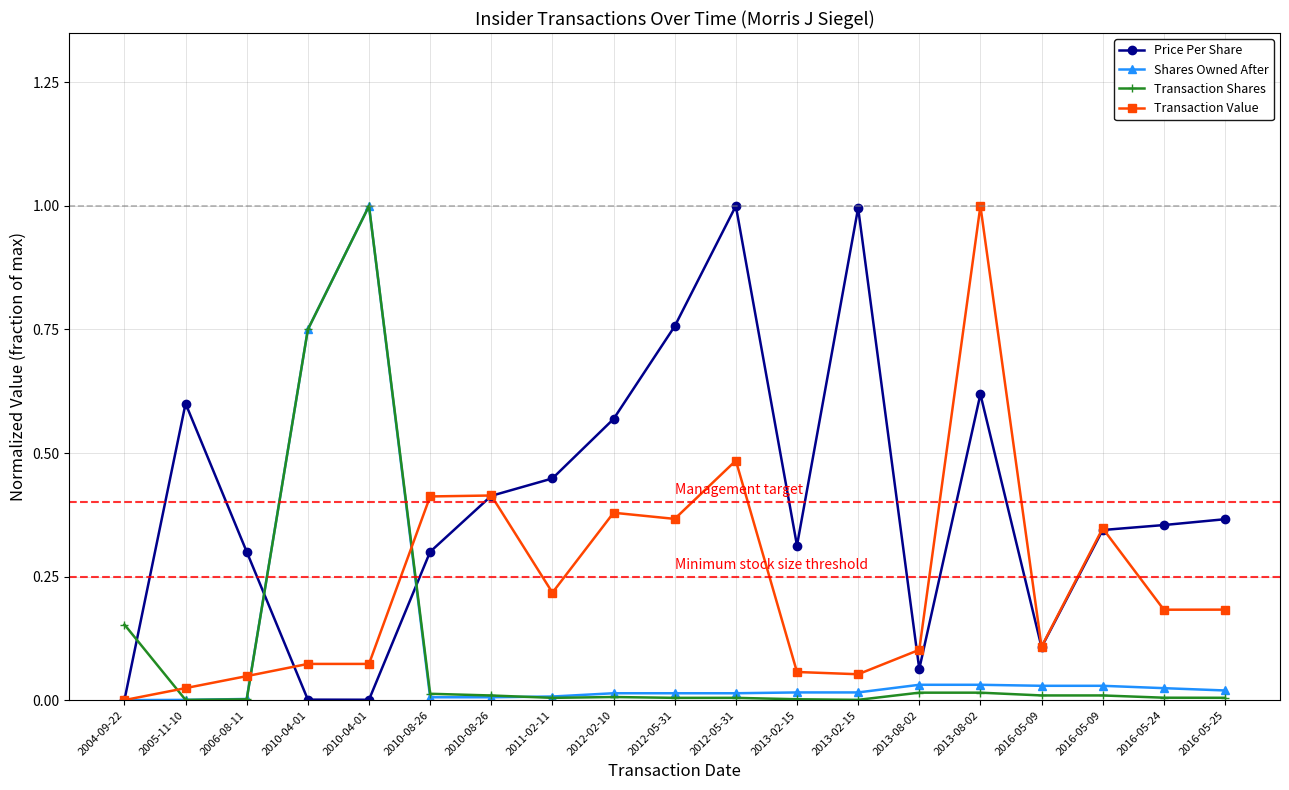

What is the difference between the highest and lowest values at 2013-02-15?

0.3